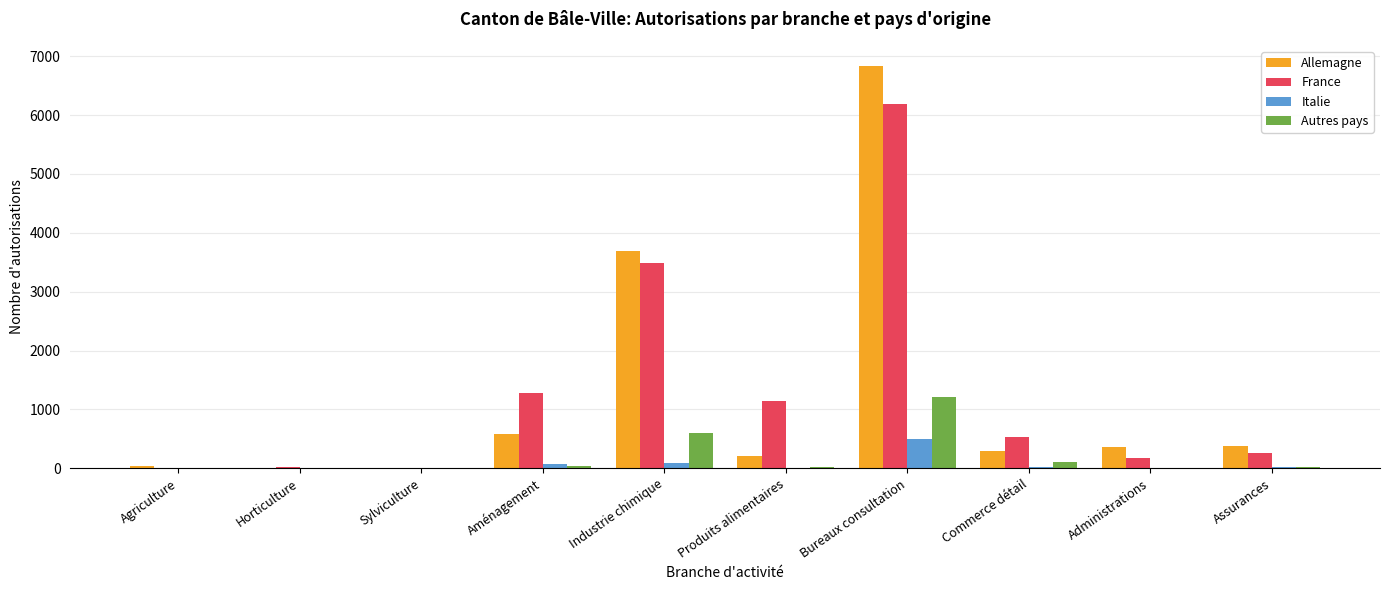

What is the greatest value displayed?

6836